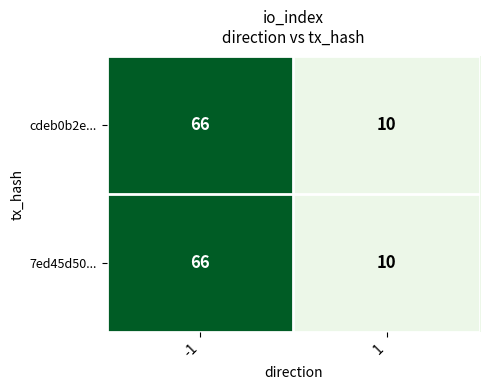

The value of cdeb0b2e... at 1 is 4. True or false?

False